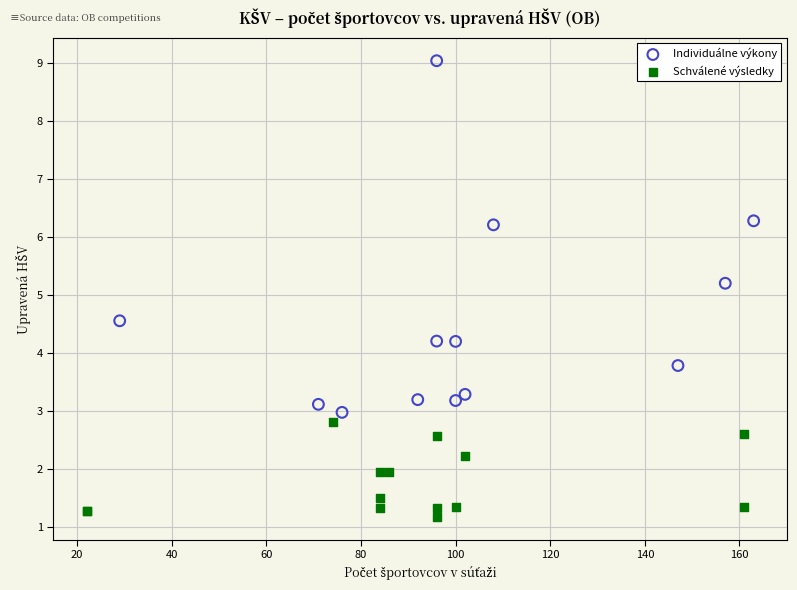

Which series contains the lowest Y value?

Schválené výsledky